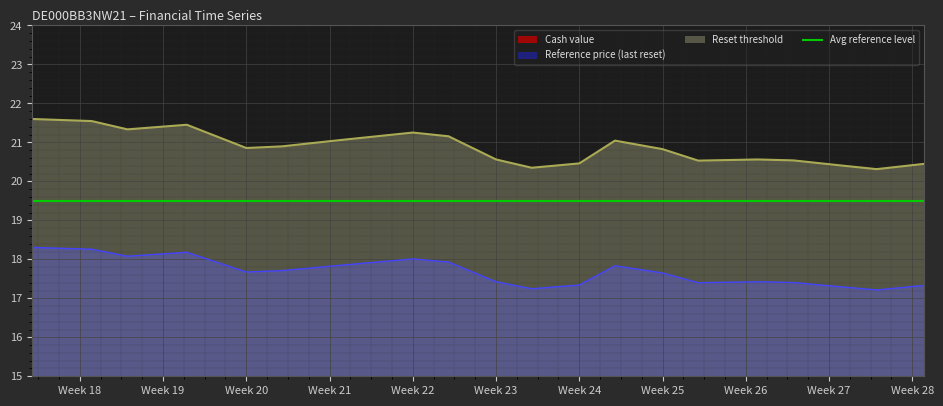

True or false: Reset threshold has a value of 31.7 at Week 20.

False